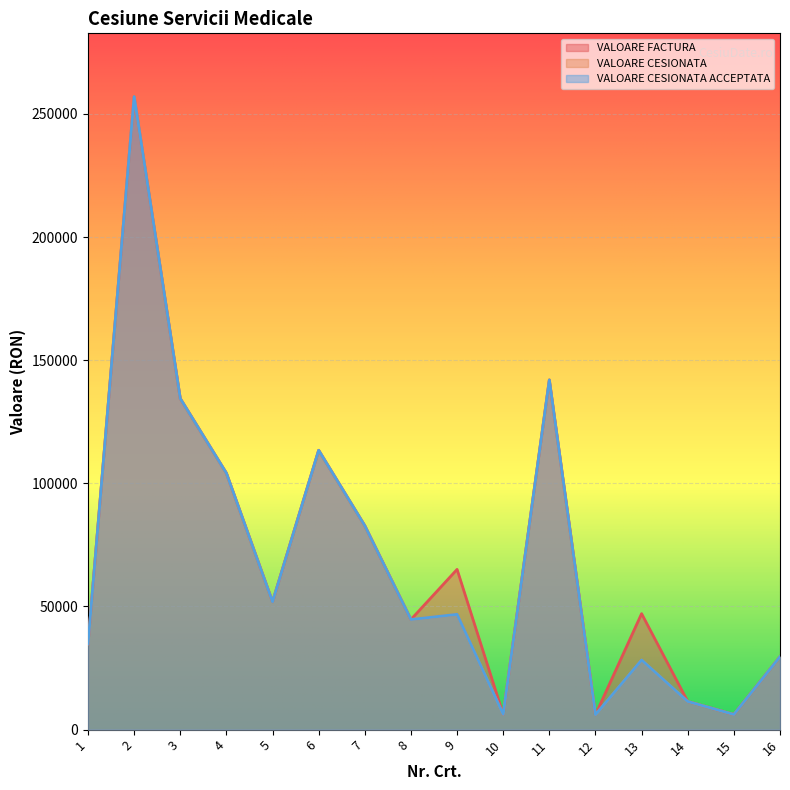

How many series are shown in this chart?

3